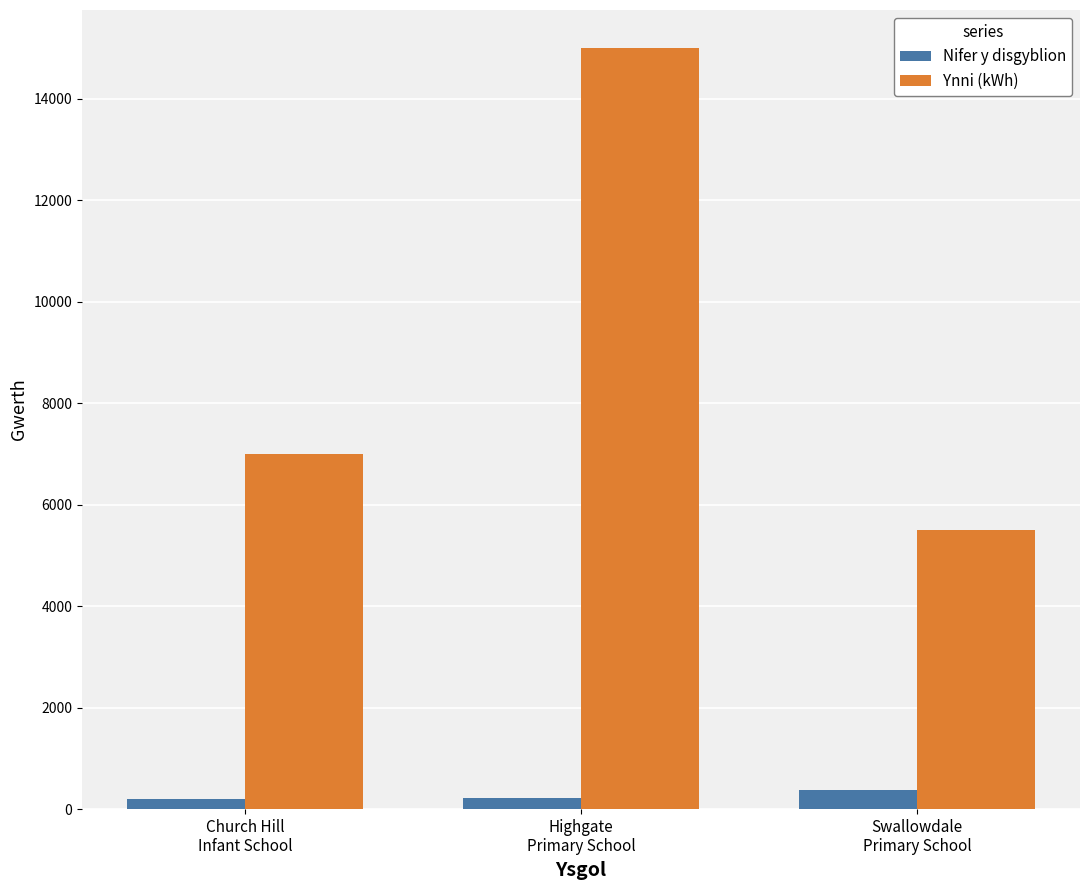

What is the maximum value for Ynni (kWh)?

15000